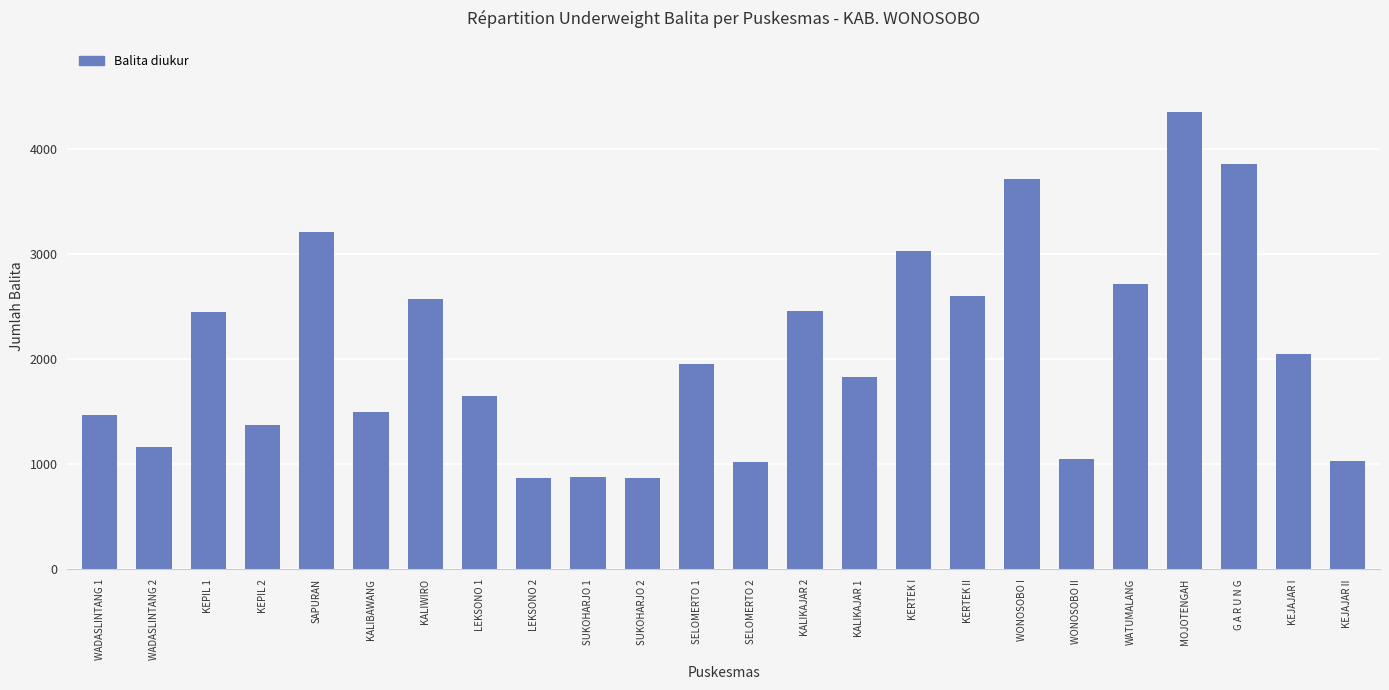

What is the maximum value shown in the chart?

4346